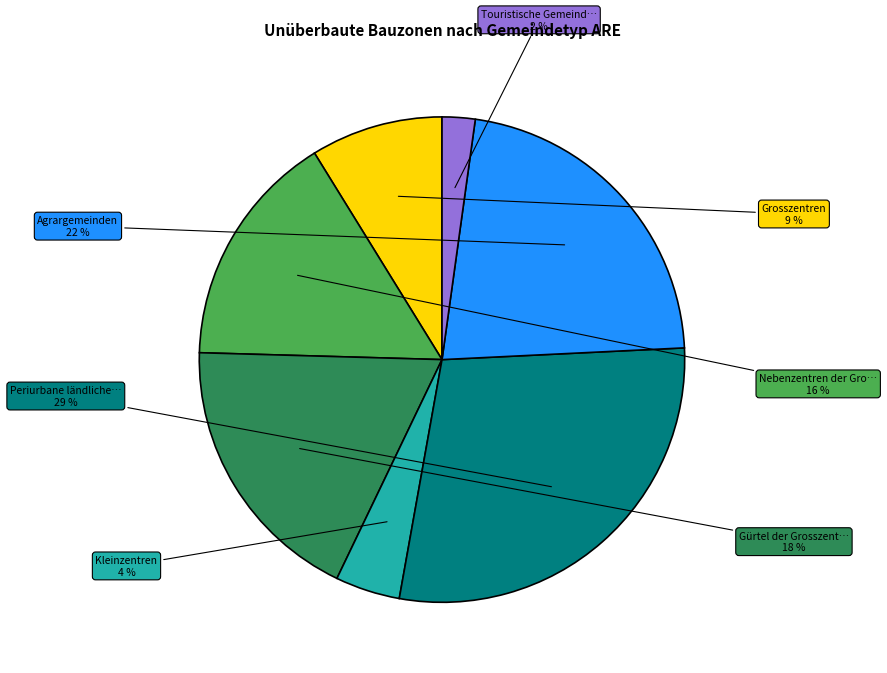

Is there a majority slice in this chart?

No